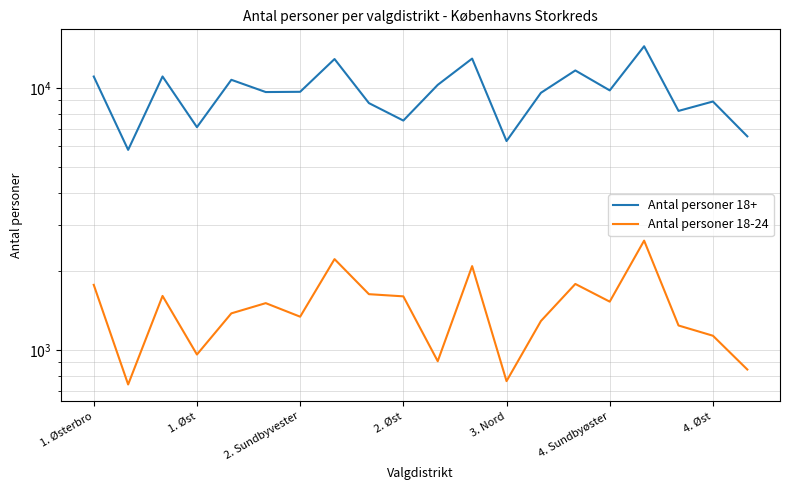

What is the difference between the second highest and second lowest values in the Antal personer 18-24 series?

1466